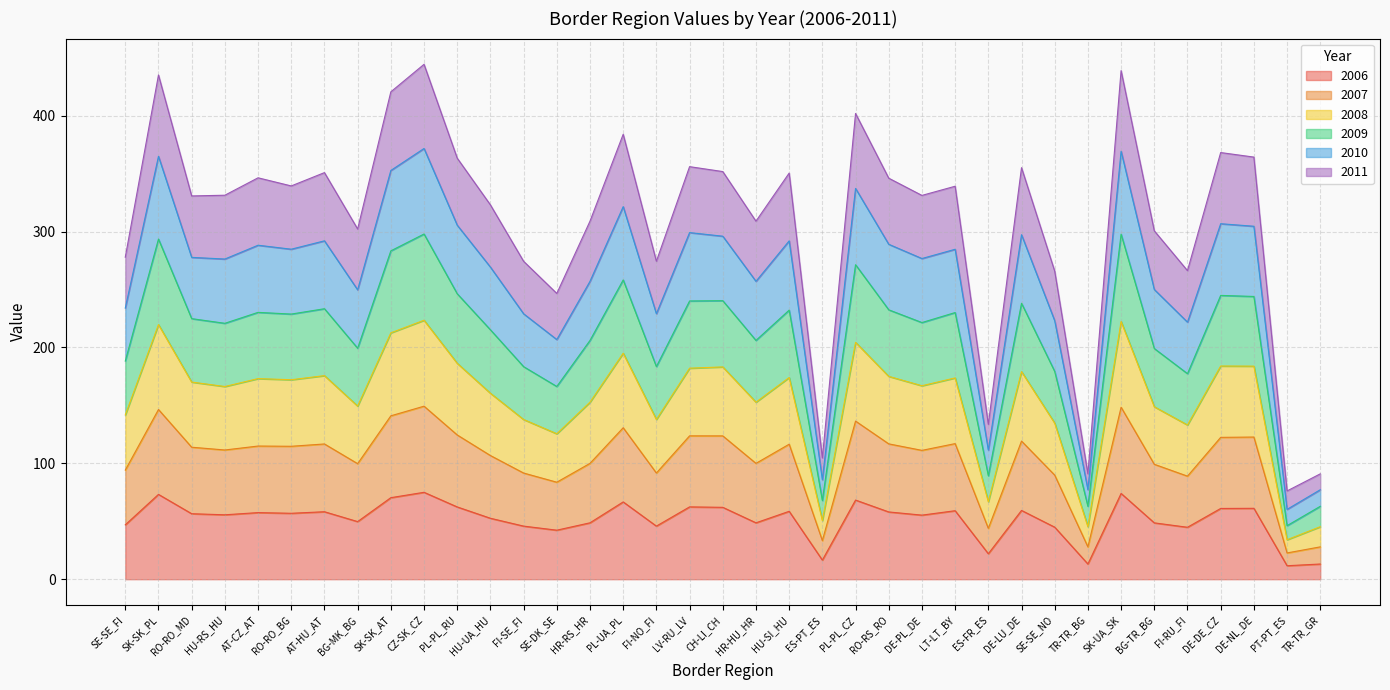

What is the label of the 2nd point from the right?

PT-PT_ES